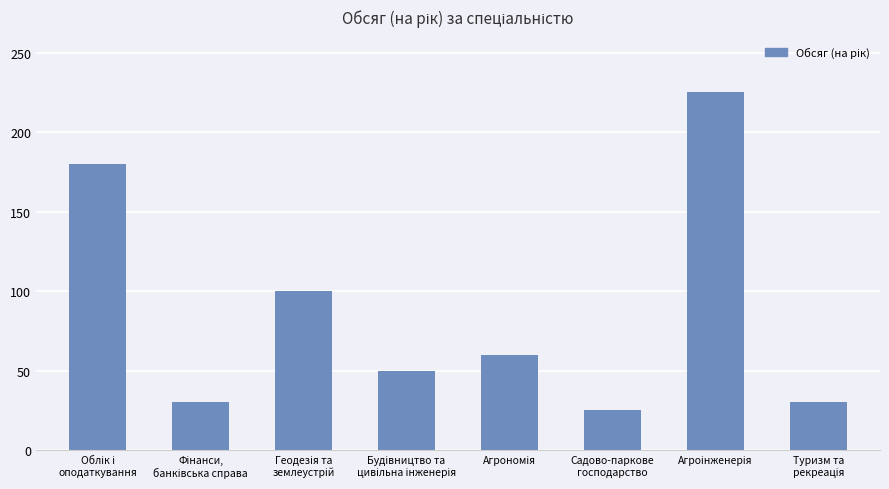

Reading left to right, extract all data points from this chart.

180	30	100	50	60	25	225	30